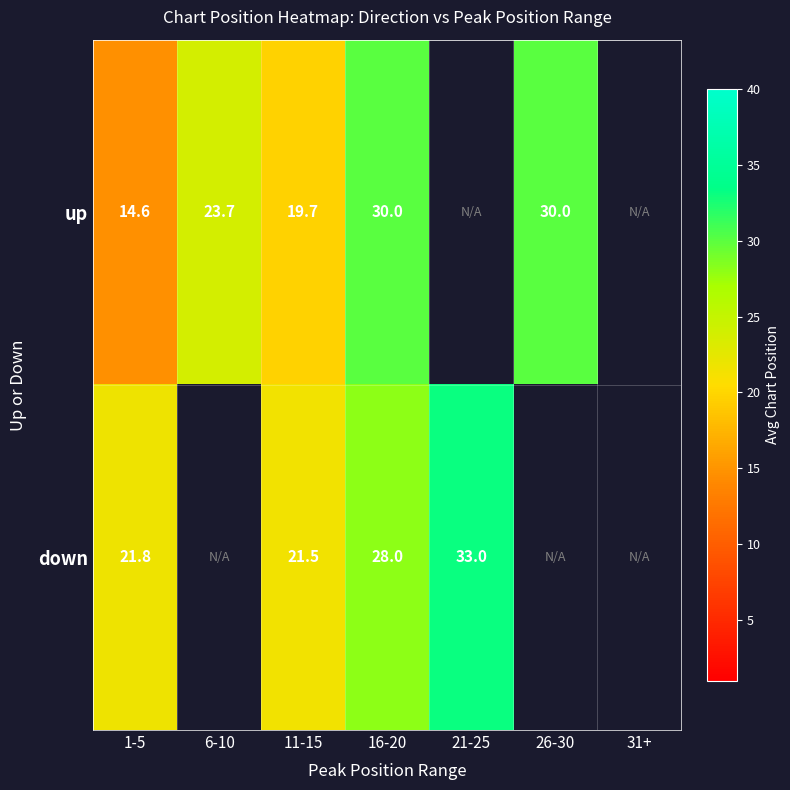

Is the value of up at 11-15 greater than the value of down at 16-20?

No